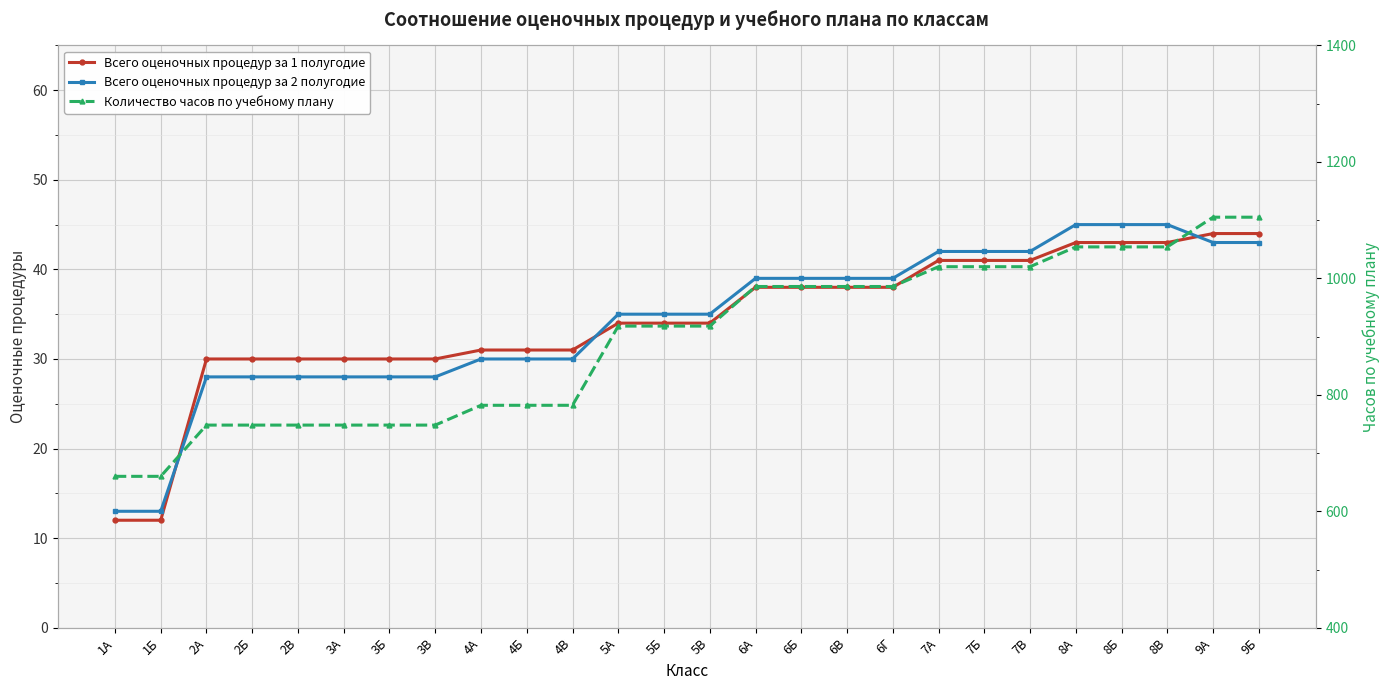

Which category has the lowest value across all series?

1А